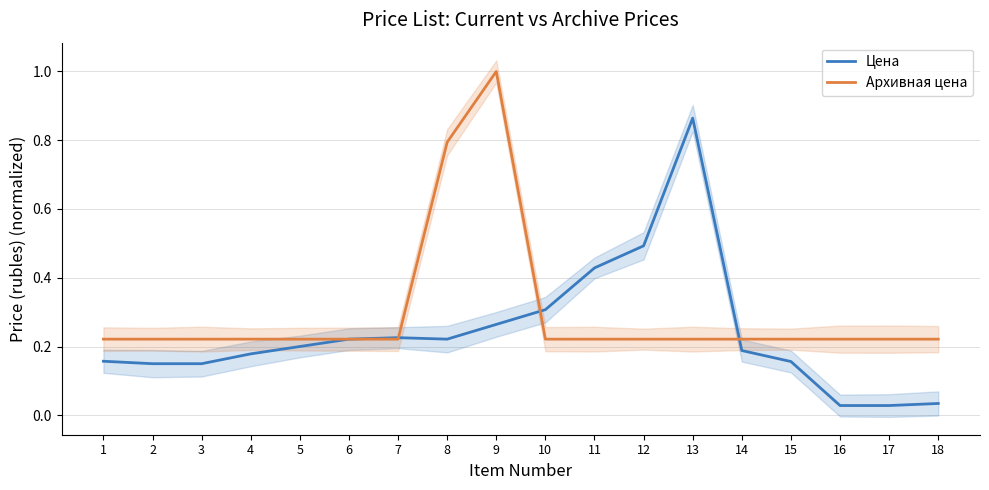

What is the value of the Архивная цена point at the 6th from the left?

0.2